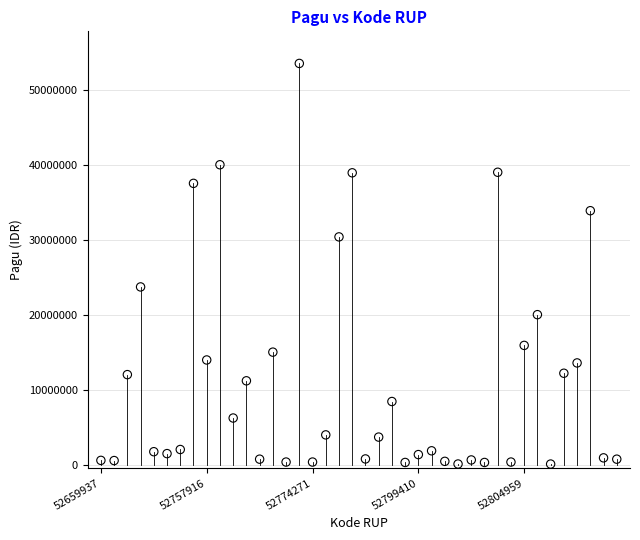

What is the range of Y values (max minus min)?

53452000